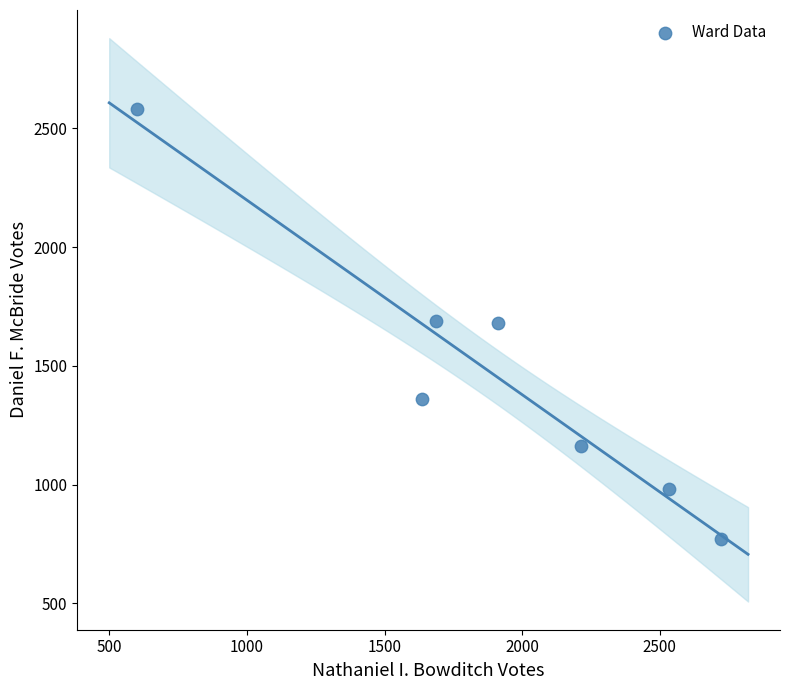

What is the average Y value?

1461